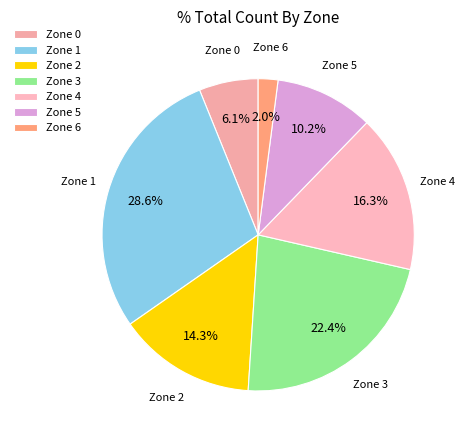

True or false: Zone 0 accounts for 6% of the total.

True